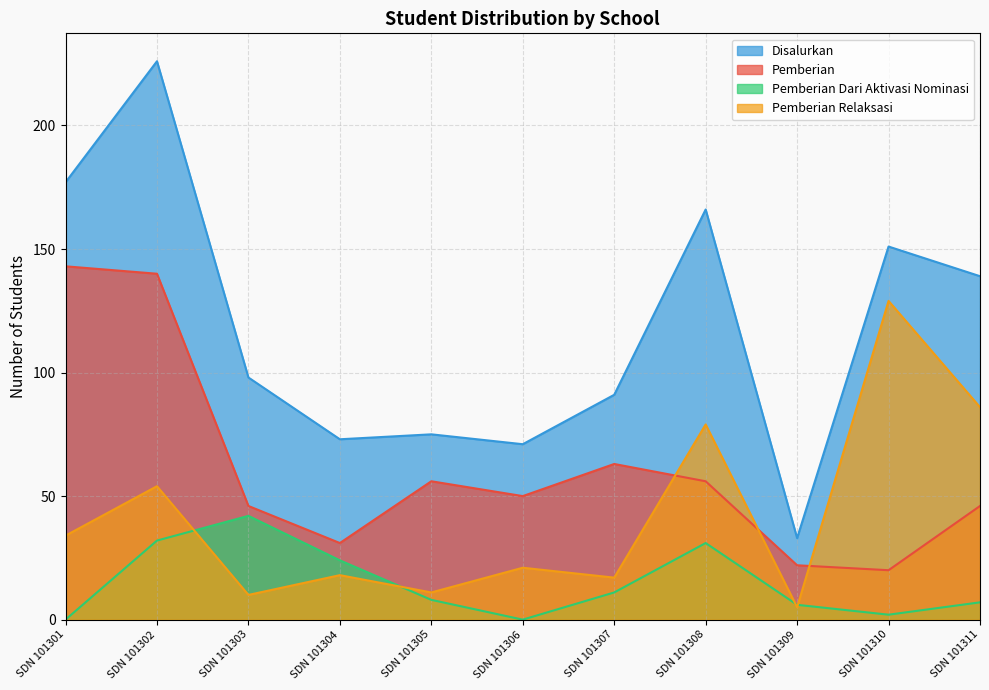

Reading right to left, list all the values displayed in this chart.

Pemberian: 46	20	22	56	63	50	56	31	46	140	143
Pemberian Dari Aktivasi Nominasi: 7	2	6	31	11	0	8	24	42	32	0
Pemberian Relaksasi: 86	129	5	79	17	21	11	18	10	54	34
Disalurkan: 139	151	33	166	91	71	75	73	98	226	177